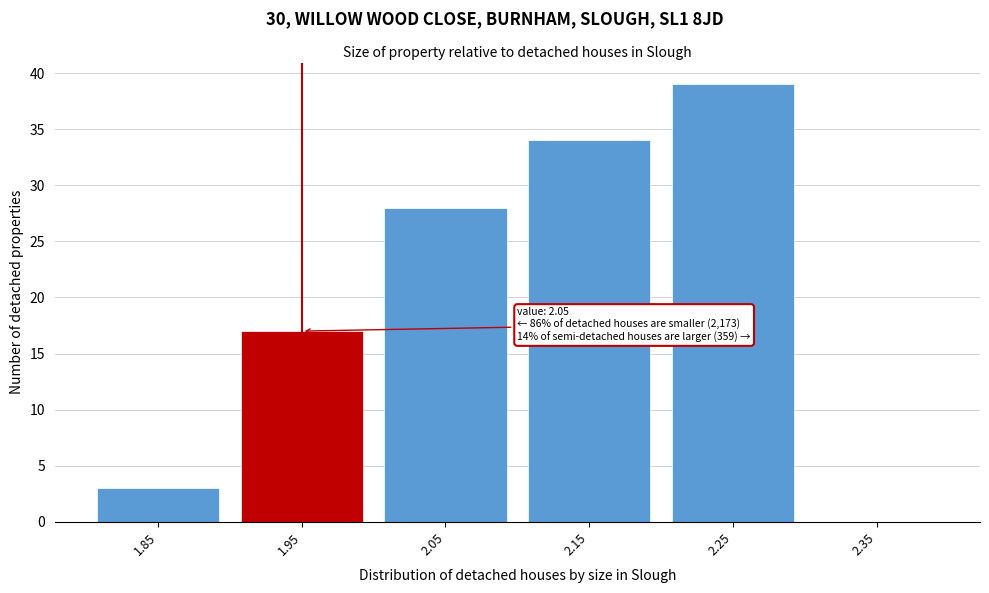

Reading left to right, transcribe all the data shown in this chart.

1.85=3	1.95=17	2.05=28	2.15=34	2.25=39	2.35=0